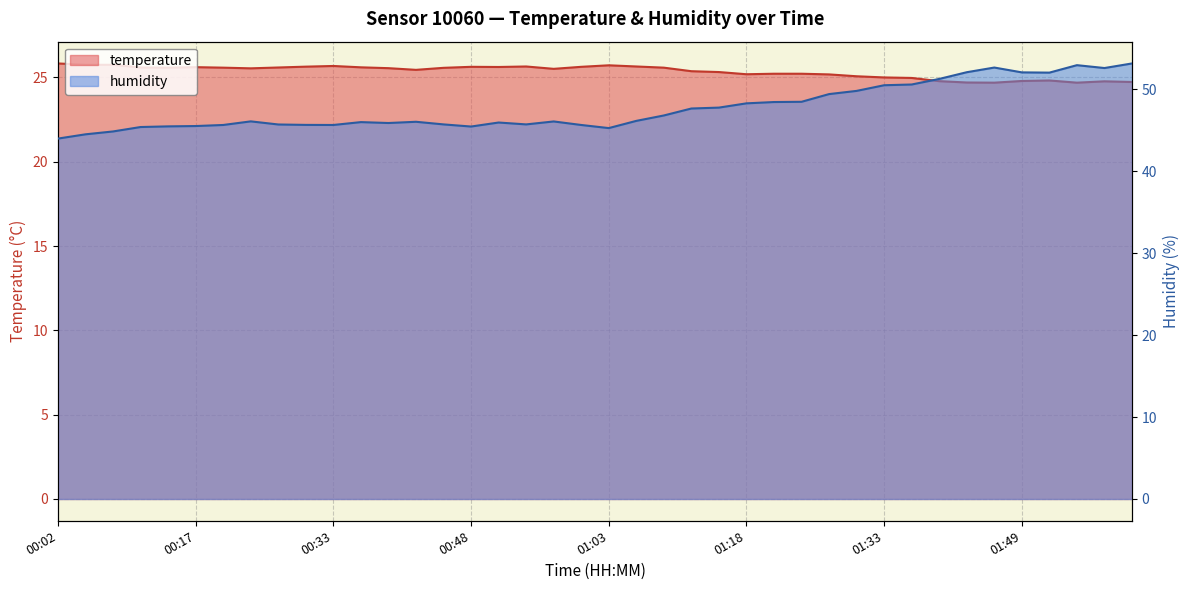

Which series has the largest total across all categories?

humidity